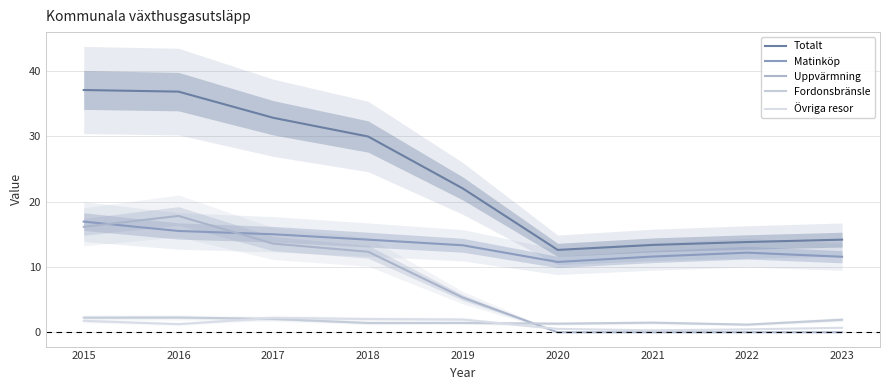

The value of Totalt at 2022 is 13.8. True or false?

True